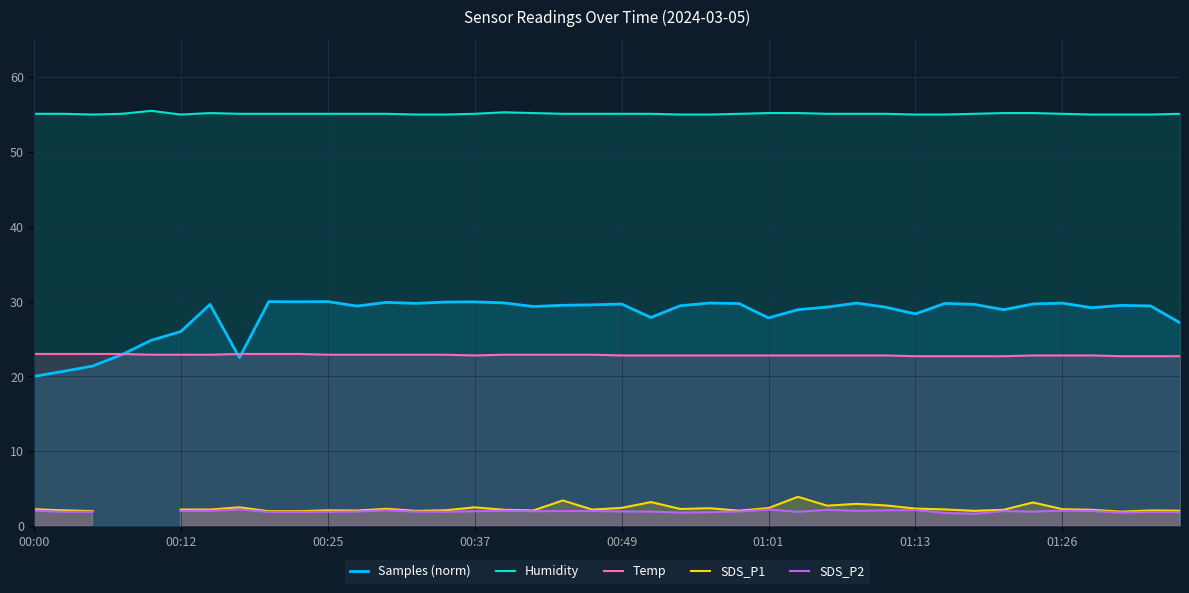

What are all the series names shown in the legend?

Samples (norm), Humidity, Temp, SDS_P1, SDS_P2